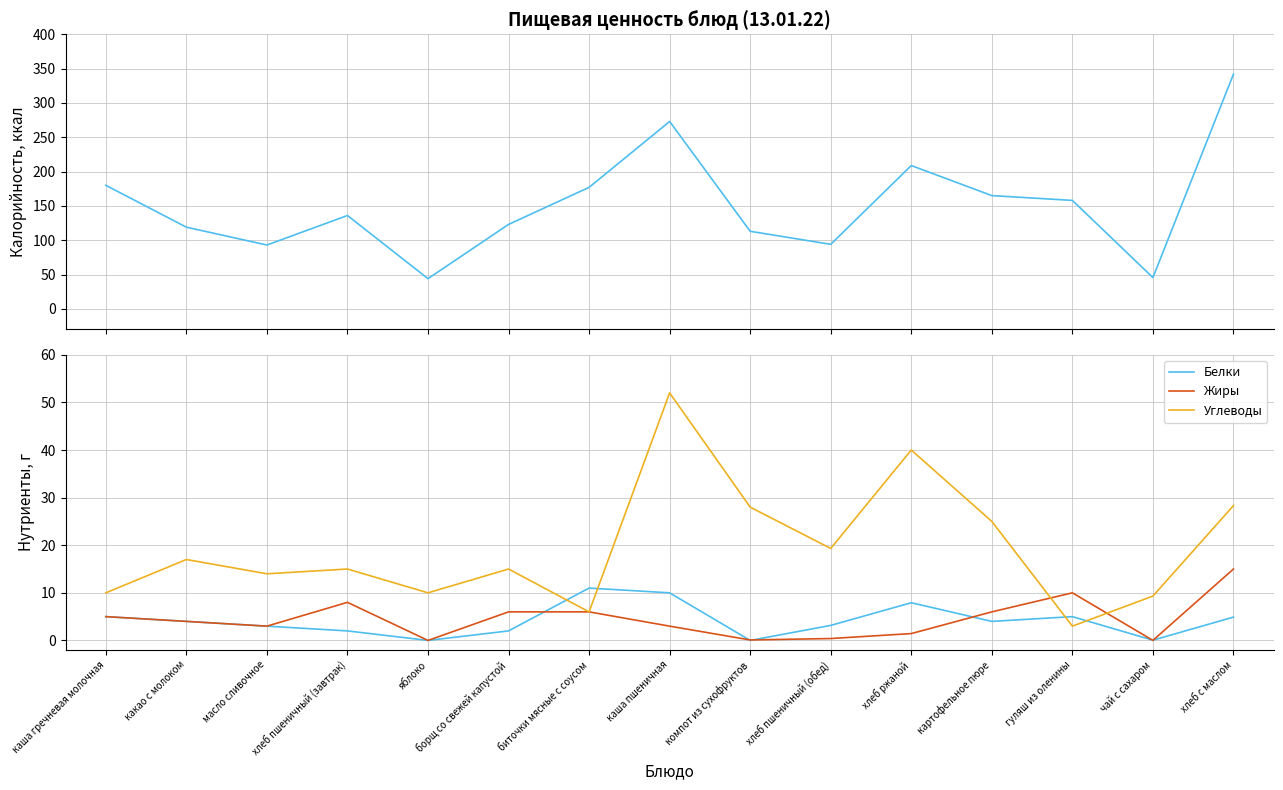

Does the chart display data point markers on the line(s)?

No